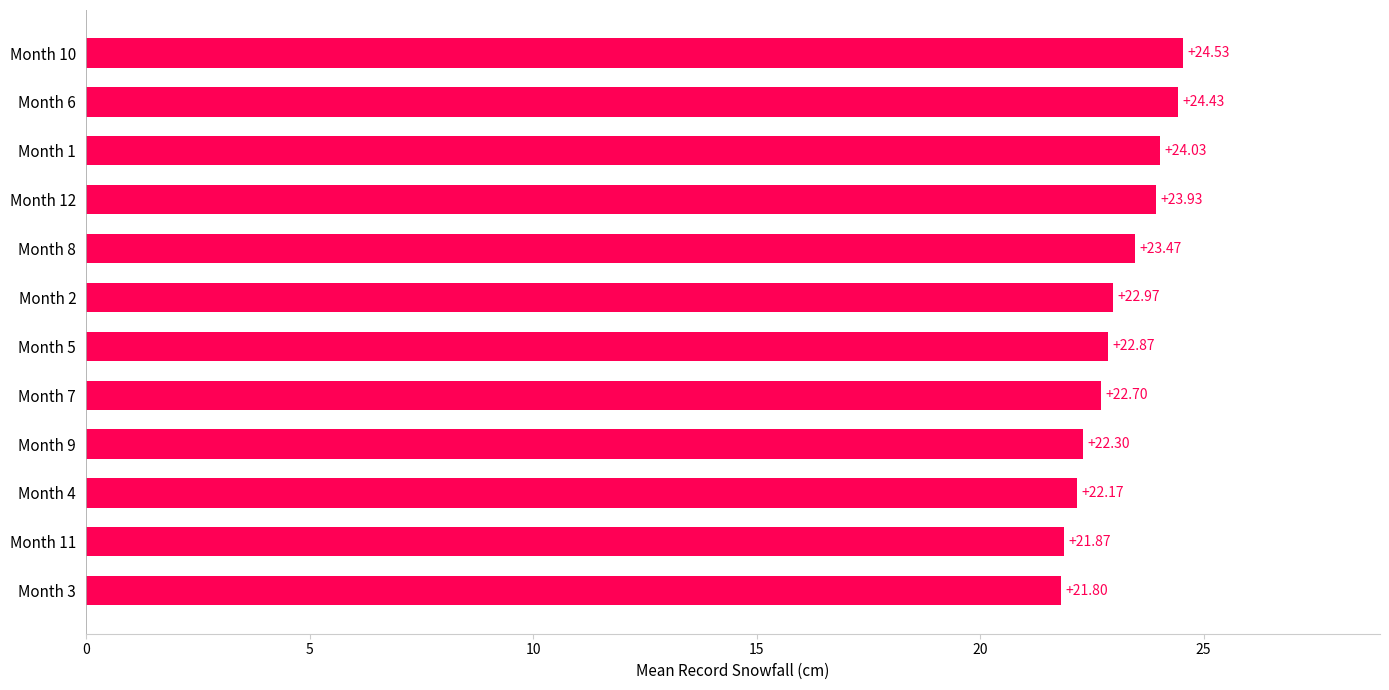

Where is the data nearest to the value 23?

Month 2